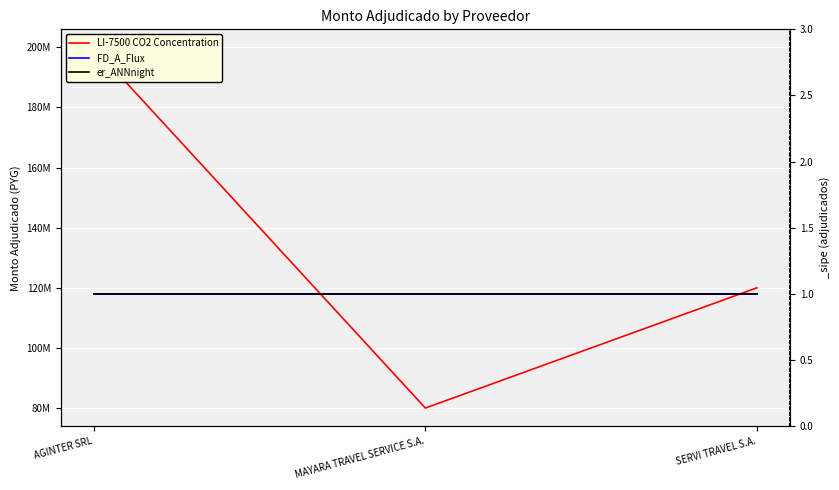

What is the average value of the FD_A_Flux series?

1